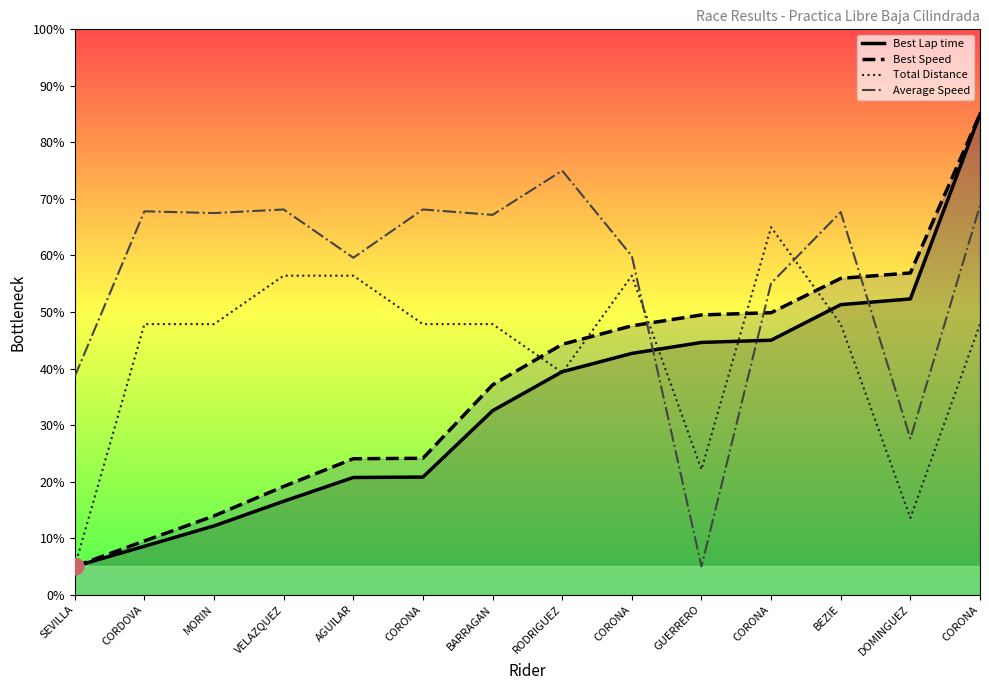

Reading right to left, transcribe all the data shown in this chart.

Best Lap time: CORONA=85.0	DOMINGUEZ=52.3	BEZIE=51.3	CORONA=45.0	GUERRERO=44.6	CORONA=42.7	RODRIGUEZ=39.4	BARRAGAN=32.5	CORONA=20.8	AGUILAR=20.7	VELAZQUEZ=16.5	MORIN=12.2	CORDOVA=8.6	SEVILLA=5.0
Best Speed: CORONA=85.0	DOMINGUEZ=56.9	BEZIE=56.0	CORONA=49.9	GUERRERO=49.5	CORONA=47.6	RODRIGUEZ=44.3	BARRAGAN=37.1	CORONA=24.1	AGUILAR=24.0	VELAZQUEZ=19.2	MORIN=13.9	CORDOVA=9.5	SEVILLA=5.0
Total Distance: CORONA=47.9	DOMINGUEZ=13.6	BEZIE=47.9	CORONA=65.0	GUERRERO=22.1	CORONA=56.4	RODRIGUEZ=39.3	BARRAGAN=47.9	CORONA=47.9	AGUILAR=56.4	VELAZQUEZ=56.4	MORIN=47.9	CORDOVA=47.9	SEVILLA=5.0
Average Speed: CORONA=68.8	DOMINGUEZ=27.6	BEZIE=67.7	CORONA=55.1	GUERRERO=5.0	CORONA=59.9	RODRIGUEZ=75.0	BARRAGAN=67.2	CORONA=68.1	AGUILAR=59.6	VELAZQUEZ=68.1	MORIN=67.5	CORDOVA=67.8	SEVILLA=38.6